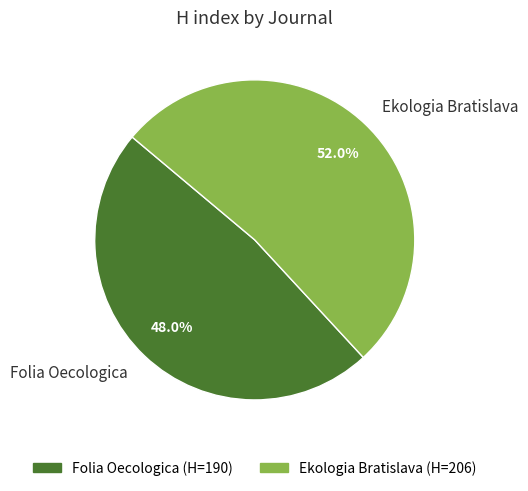

Is there a majority slice in this chart?

Yes